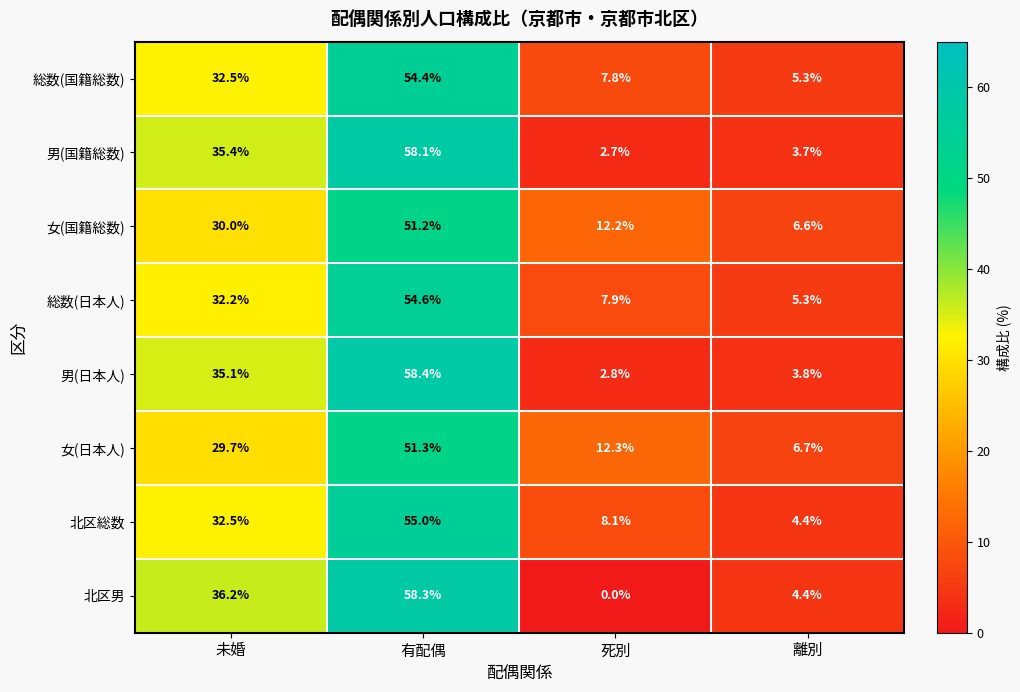

Rank the series by their maximum value, from lowest to highest.

女(国籍総数), 女(日本人), 総数(国籍総数), 総数(日本人), 北区総数, 男(国籍総数), 北区男, 男(日本人)